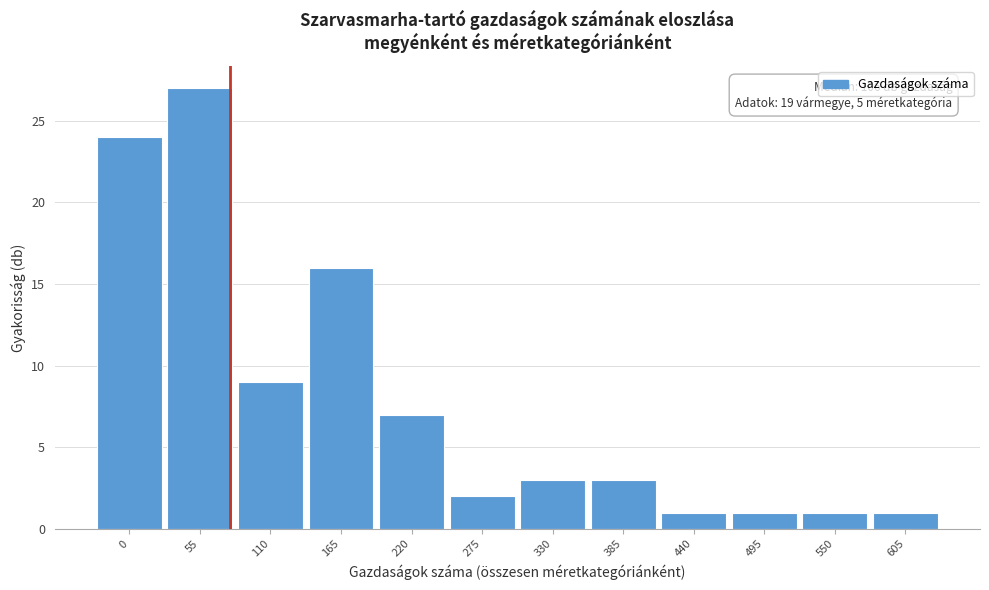

Reading left to right, list all the values displayed in this chart.

24	27	9	16	7	2	3	3	1	1	1	1